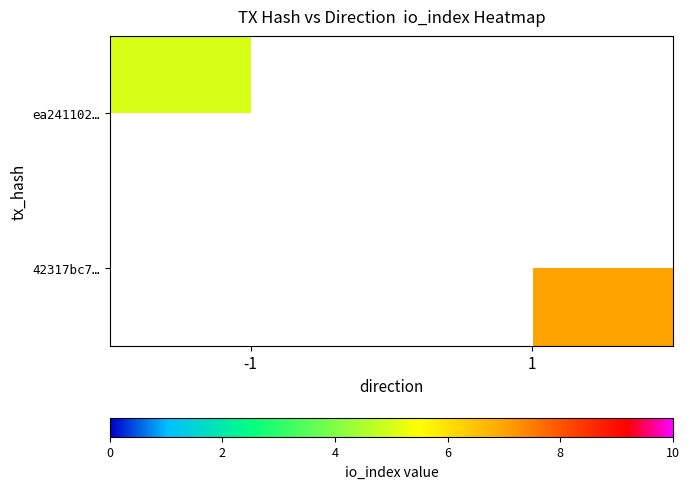

Is the value of ea241102… at 1 greater than the value of 42317bc7… at 1?

No